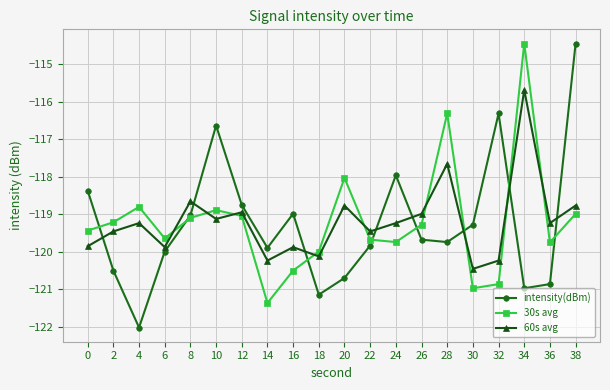

At which category is the sum across all series the highest?

34